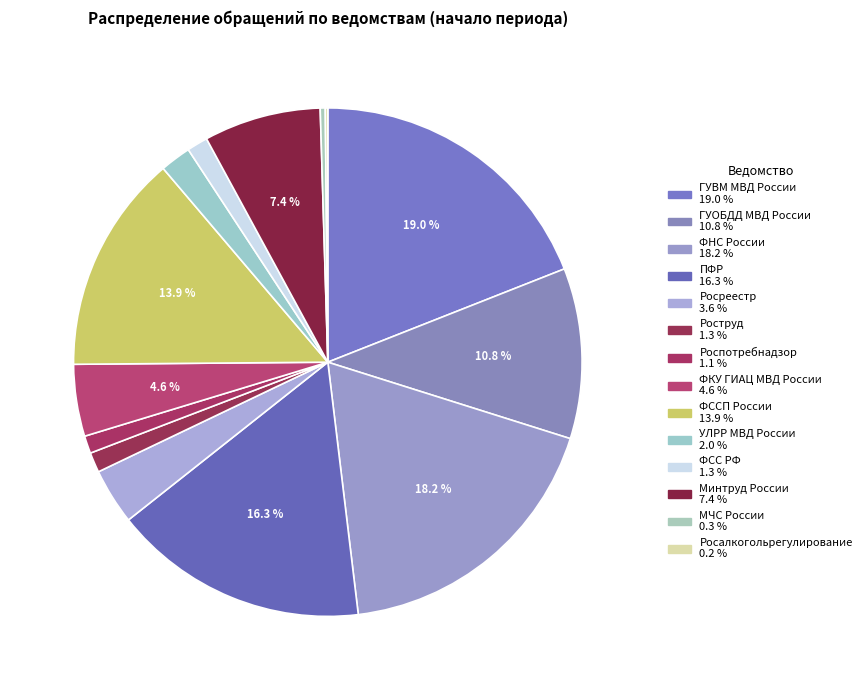

Is ФССП России the majority of the pie?

No